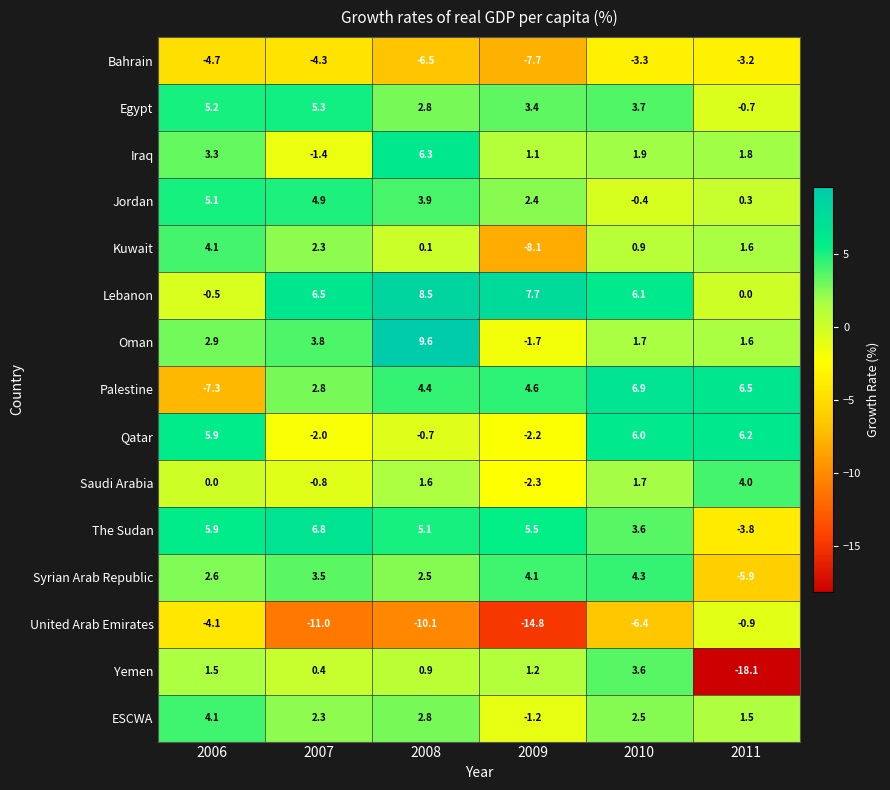

What is the spread (max minus min) of values at 2010?

13.3